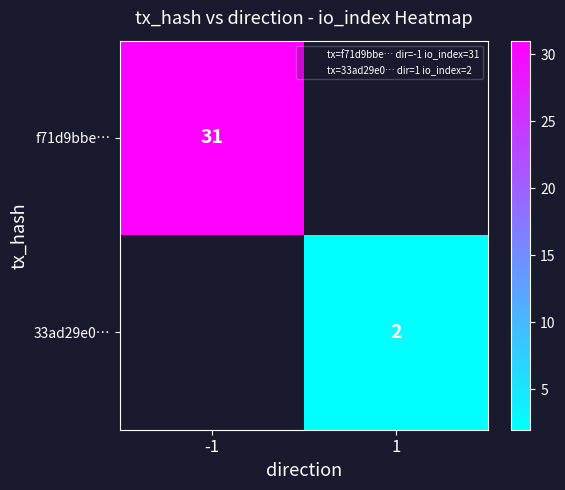

What is the smallest value displayed?

2.0